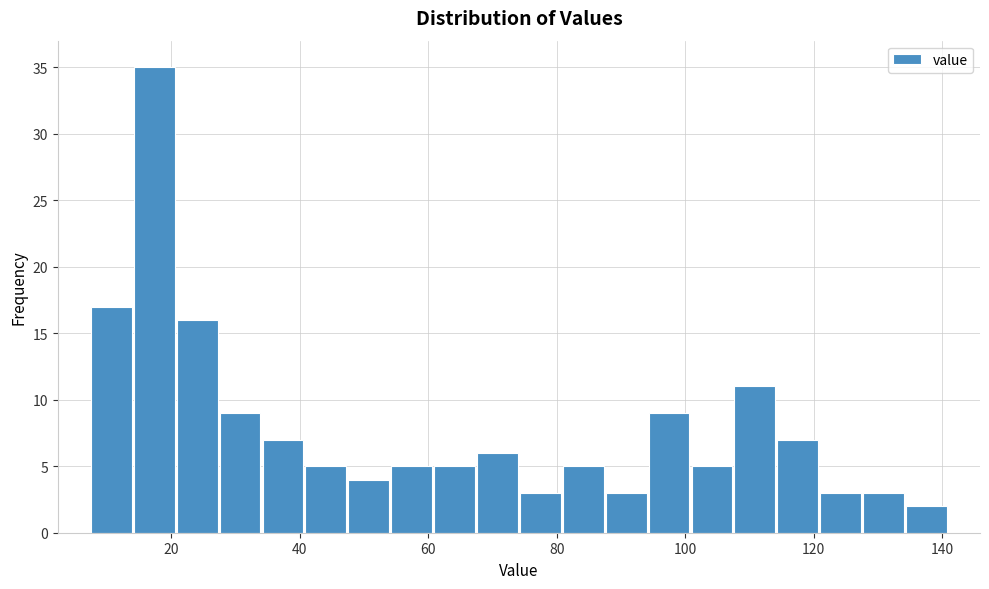

Read against the x-axis, roughly where is the centre of the tallest bar?

18